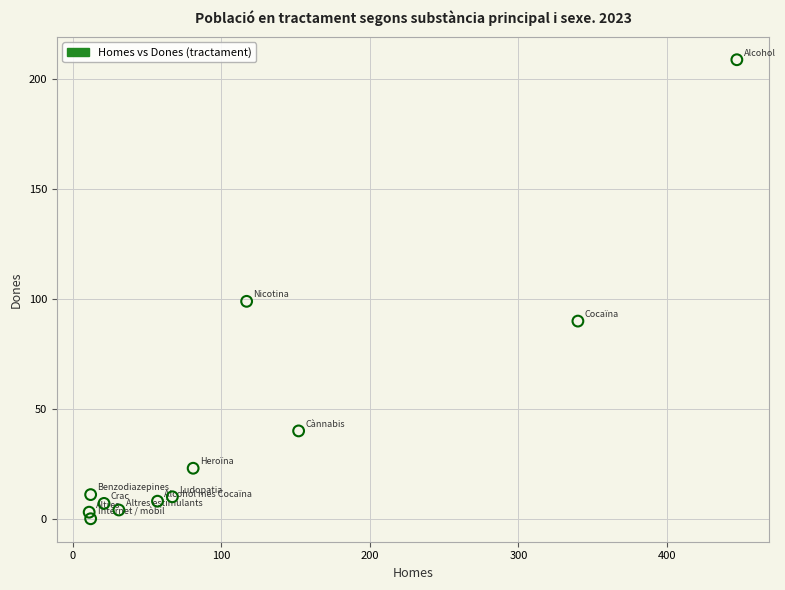

What Y value in the scatter plot is closest to 104?

99